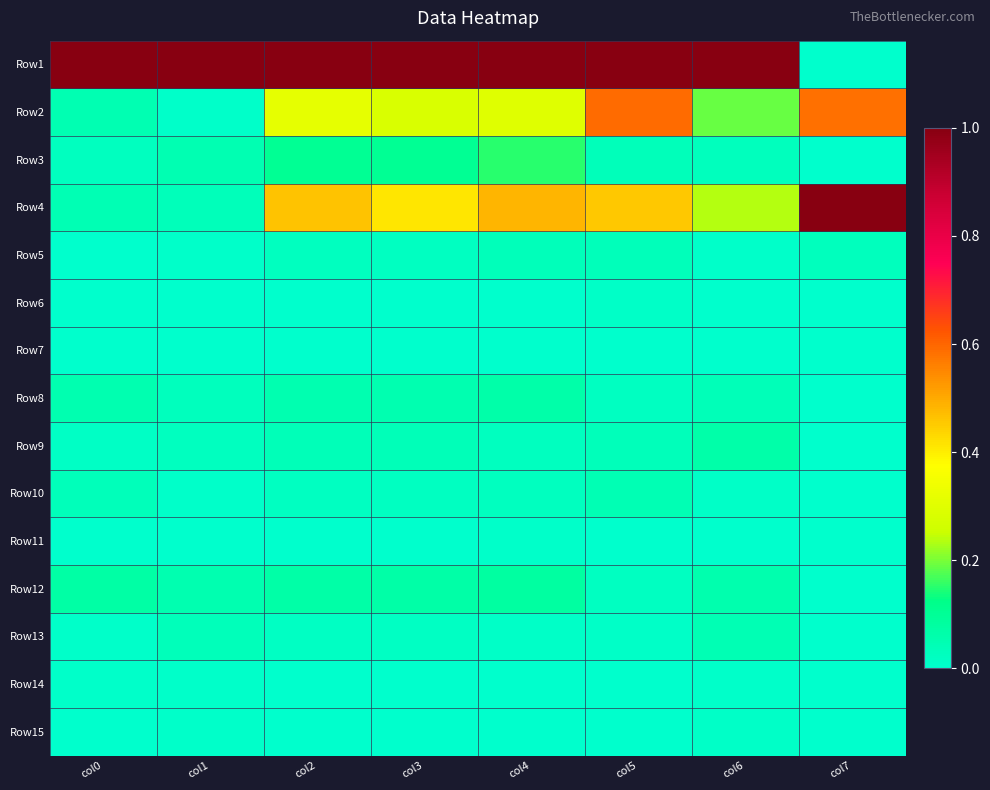

Reading left to right, what are all the values shown in this chart?

Row1: col0=1.0	col1=1.0	col2=1.0	col3=1.0	col4=1.0	col5=1.0	col6=1.0	col7=0.0
Row2: col0=0.1	col1=0.0	col2=0.3	col3=0.3	col4=0.3	col5=0.6	col6=0.2	col7=0.6
Row3: col0=0.0	col1=0.1	col2=0.1	col3=0.1	col4=0.1	col5=0.0	col6=0.0	col7=0.0
Row4: col0=0.0	col1=0.0	col2=0.5	col3=0.4	col4=0.5	col5=0.5	col6=0.2	col7=1.0
Row5: col0=0.0	col1=0.0	col2=0.0	col3=0.0	col4=0.0	col5=0.0	col6=0.0	col7=0.0
Row6: col0=0.0	col1=0.0	col2=0.0	col3=0.0	col4=0.0	col5=0.0	col6=0.0	col7=0.0
Row7: col0=0.0	col1=0.0	col2=0.0	col3=0.0	col4=0.0	col5=0.0	col6=0.0	col7=0.0
Row8: col0=0.1	col1=0.0	col2=0.1	col3=0.1	col4=0.1	col5=0.0	col6=0.0	col7=0.0
Row9: col0=0.0	col1=0.0	col2=0.0	col3=0.0	col4=0.0	col5=0.0	col6=0.1	col7=0.0
Row10: col0=0.0	col1=0.0	col2=0.0	col3=0.0	col4=0.0	col5=0.0	col6=0.0	col7=0.0
Row11: col0=0.0	col1=0.0	col2=0.0	col3=0.0	col4=0.0	col5=0.0	col6=0.0	col7=0.0
Row12: col0=0.1	col1=0.1	col2=0.1	col3=0.1	col4=0.1	col5=0.0	col6=0.1	col7=0.0
Row13: col0=0.0	col1=0.0	col2=0.0	col3=0.0	col4=0.0	col5=0.0	col6=0.0	col7=0.0
Row14: col0=0.0	col1=0.0	col2=0.0	col3=0.0	col4=0.0	col5=0.0	col6=0.0	col7=0.0
Row15: col0=0.0	col1=0.0	col2=0.0	col3=0.0	col4=0.0	col5=0.0	col6=0.0	col7=0.0